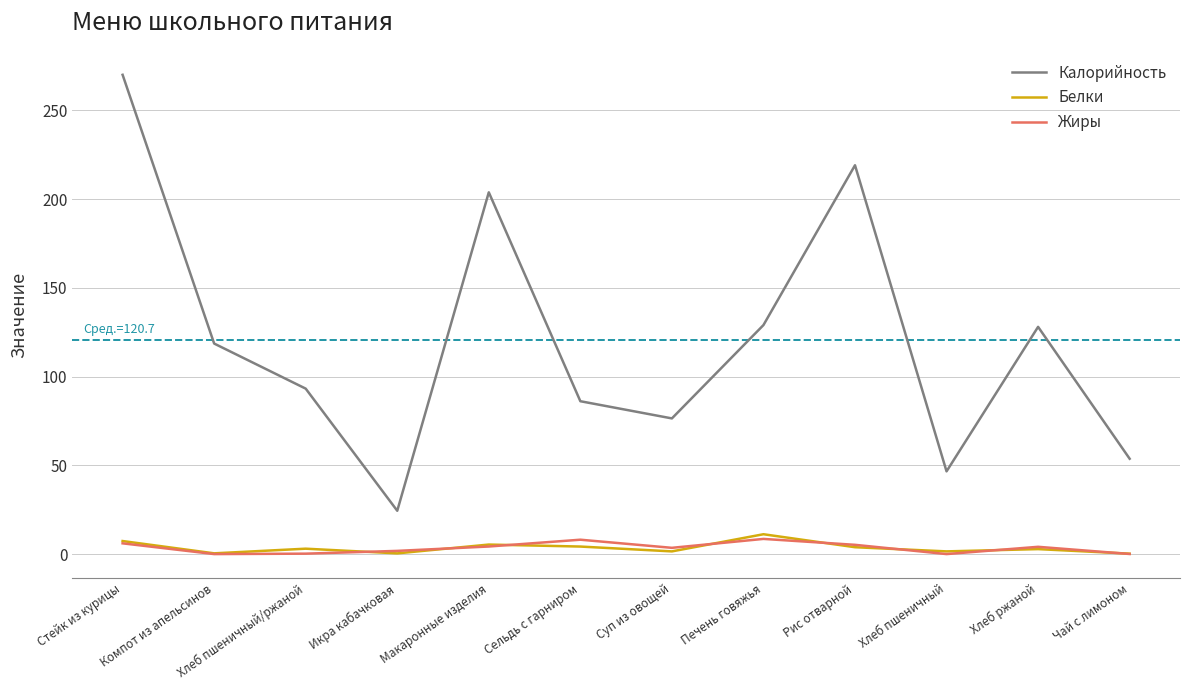

What is the maximum value shown in the chart?

270.0